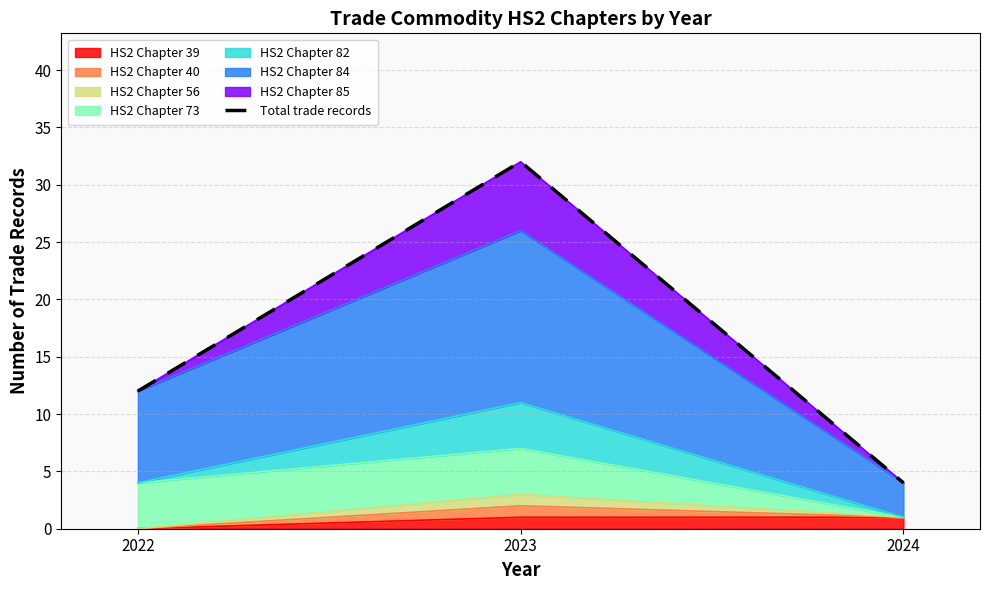

The value at 2024 is 4. True or false?

True